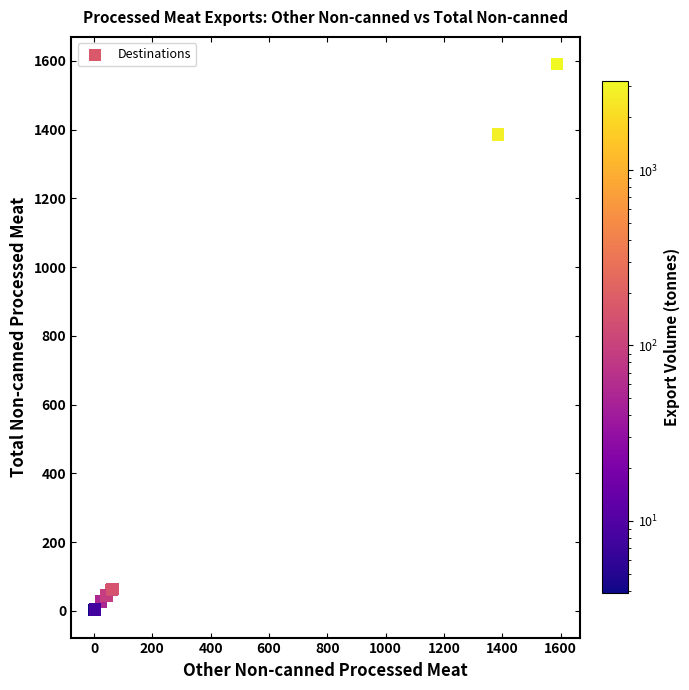

What Y value in the scatter plot is closest to 795?

1385.7